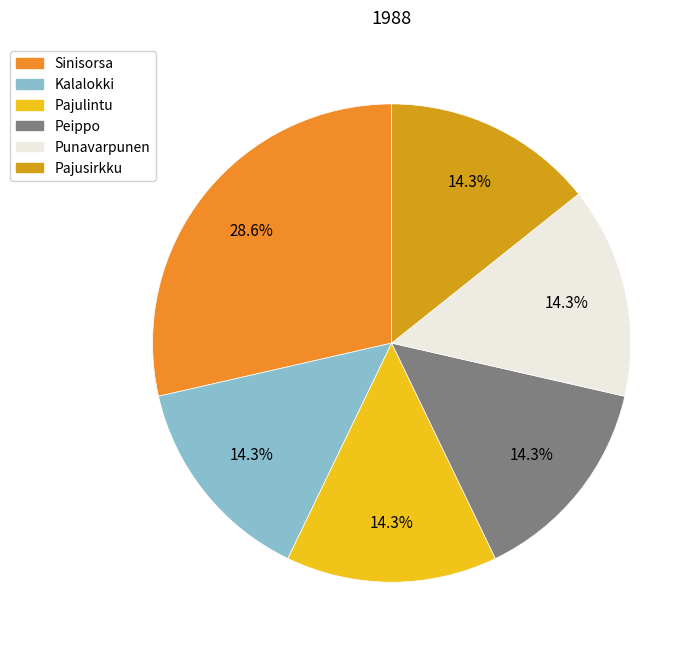

To the nearest percent, what is the average slice percentage?

17%